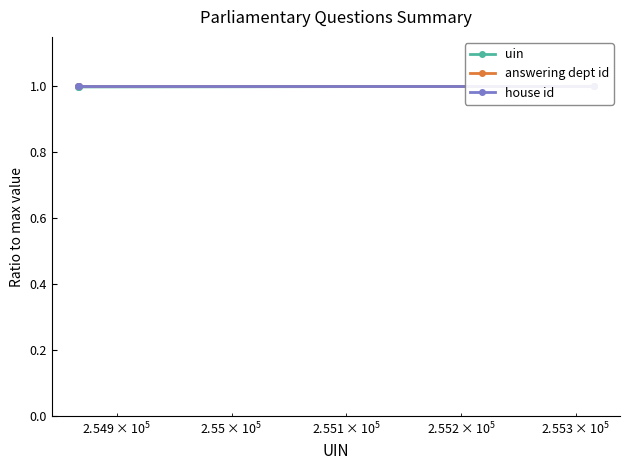

What is the maximum value for house id?

1.0